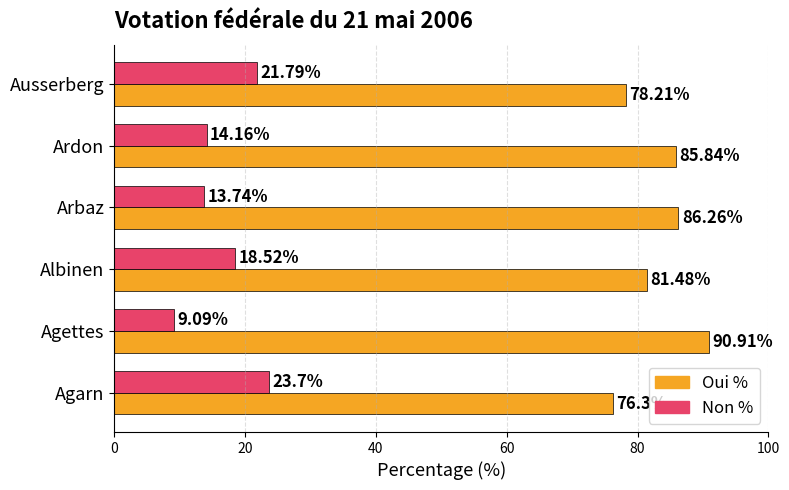

What is the average value of the Non % series?

16.8